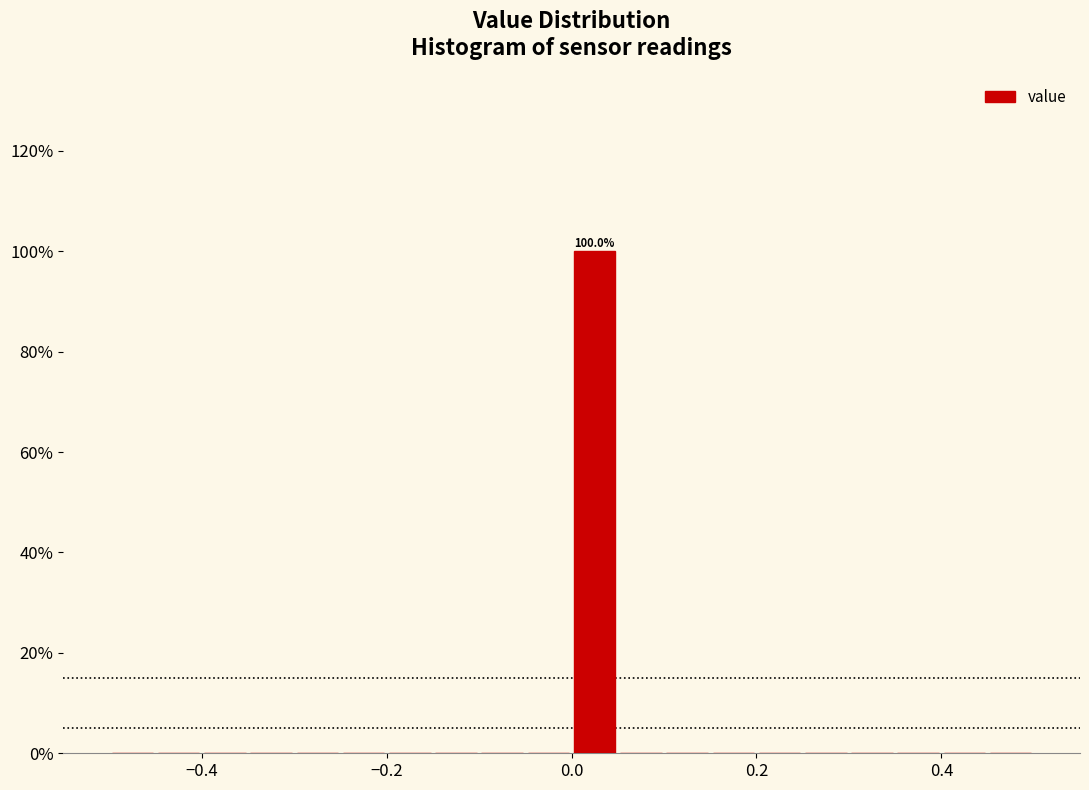

Read against the x-axis, roughly where is the centre of the tallest bar?

0.02